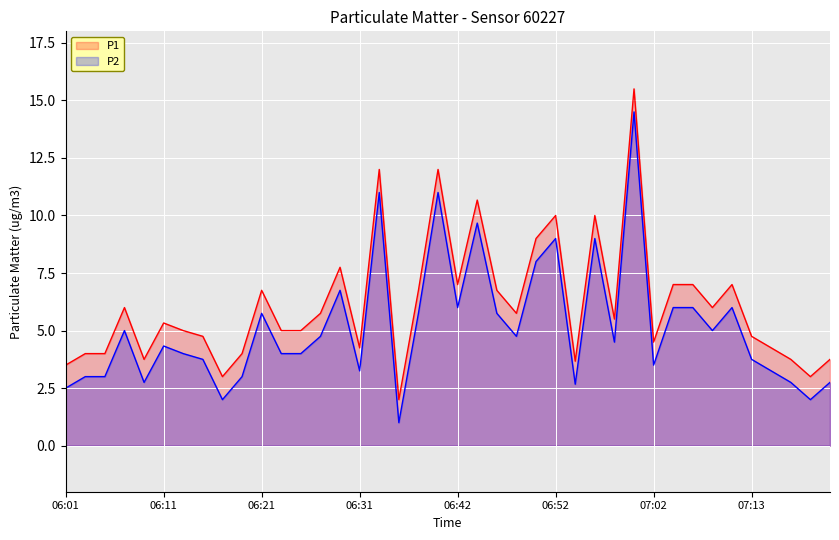

Is the value of P2 at 06:09 greater than the value of P1 at 06:46?

No